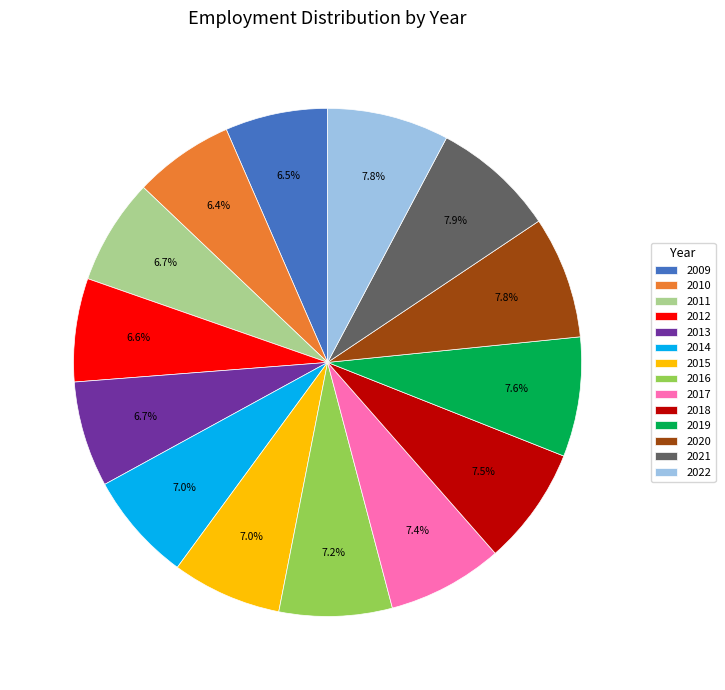

To the nearest percent, what is the combined percentage of 2009 and 2014?

13%